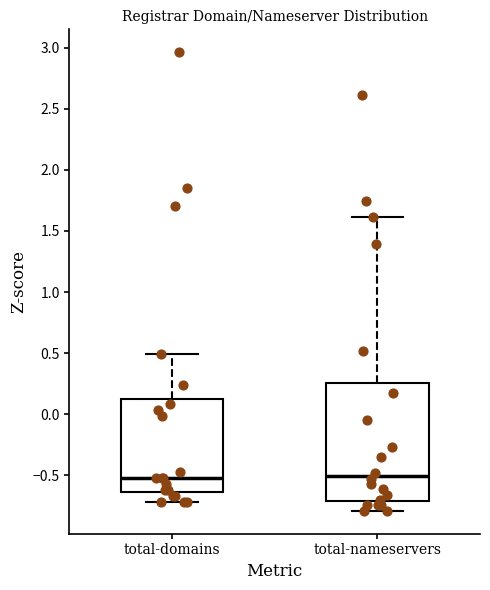

Where is the upper edge of the box for total-nameservers on the y-axis? The values are not printed on the chart, so give them approximately, as read against the axis.

0.25